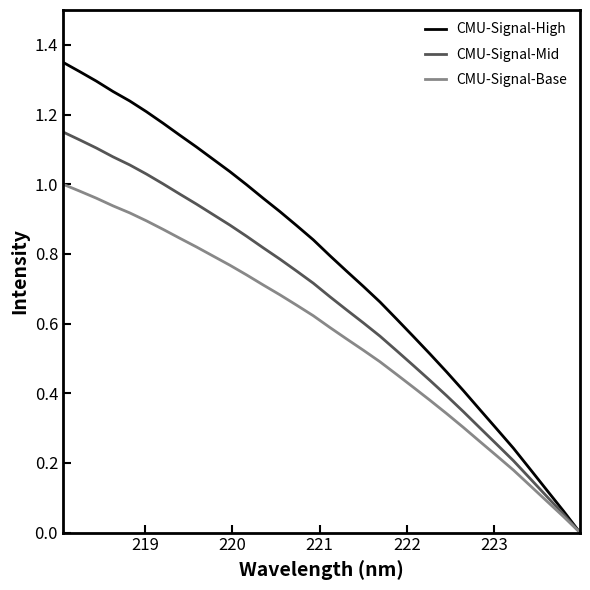

Rank the series by their maximum value, from lowest to highest.

CMU-Signal-Base, CMU-Signal-Mid, CMU-Signal-High